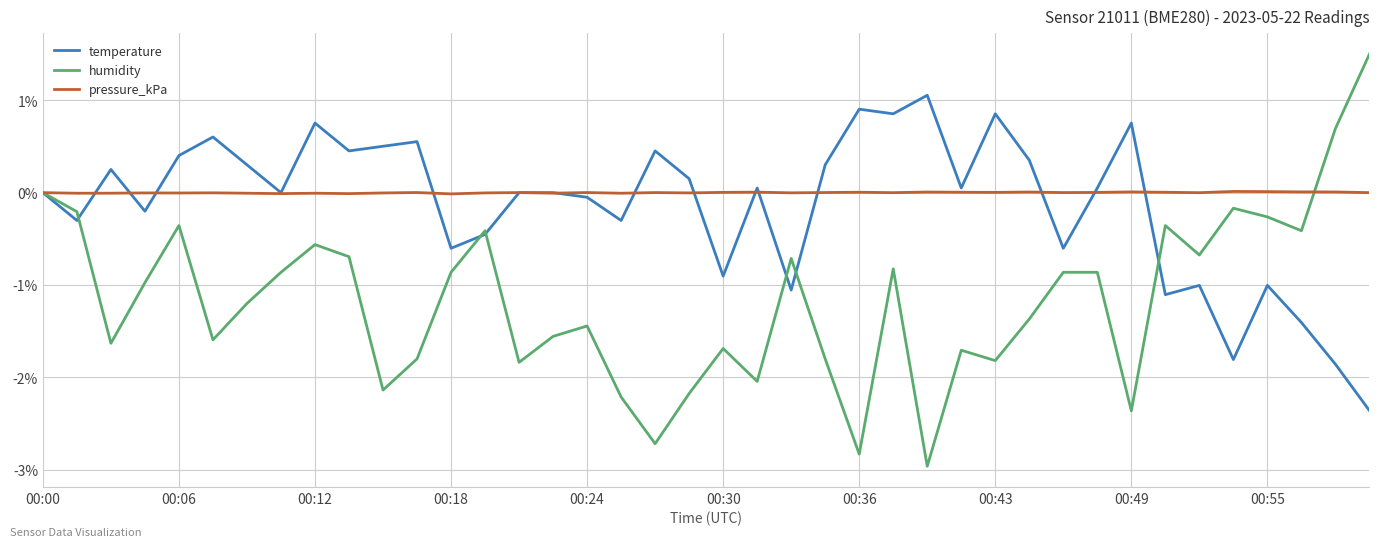

Rank the series by their maximum value, from highest to lowest.

humidity, temperature, pressure_kPa